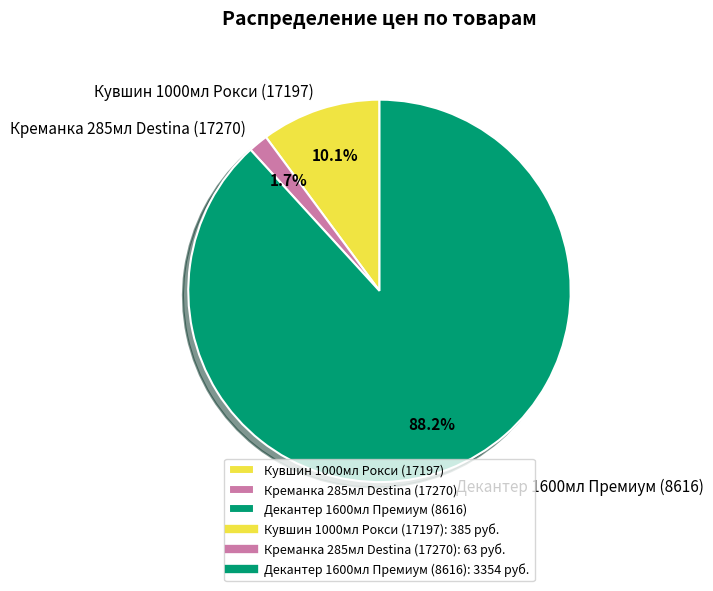

What is the majority slice?

Декантер 1600мл Премиум (8616)